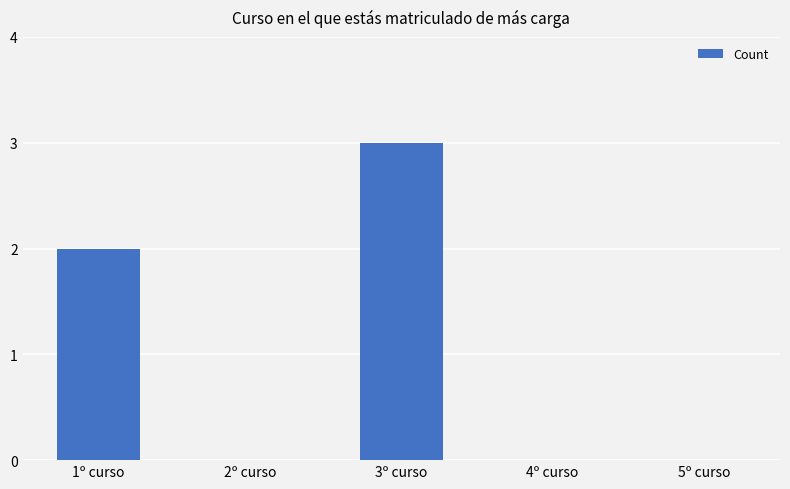

Reading left to right, transcribe all the data shown in this chart.

2	0	3	0	0